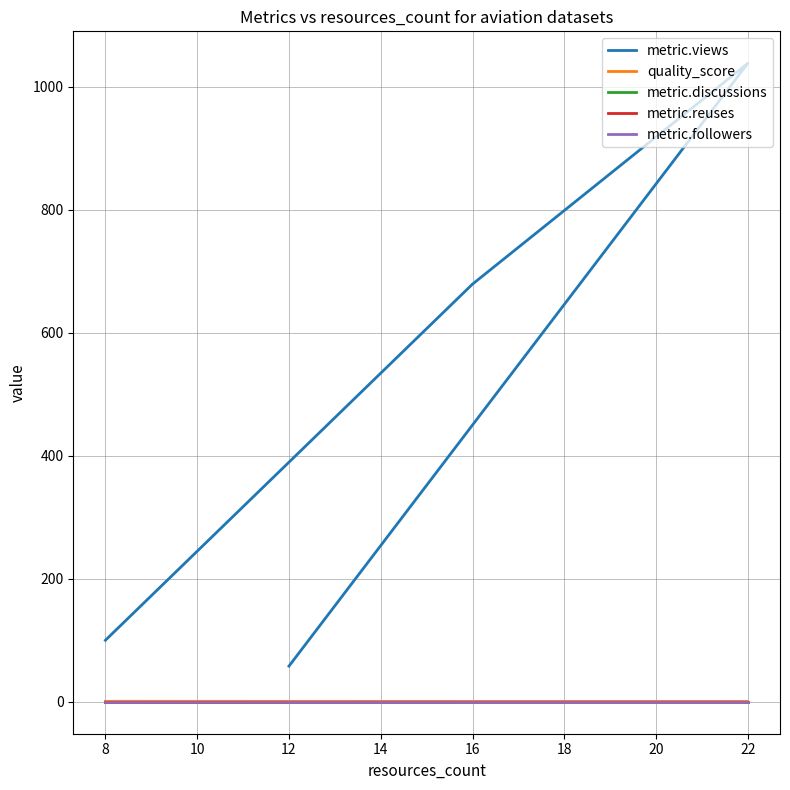

Rank the series at 8 from highest to lowest value.

metric.views, quality_score, metric.discussions, metric.reuses, metric.followers